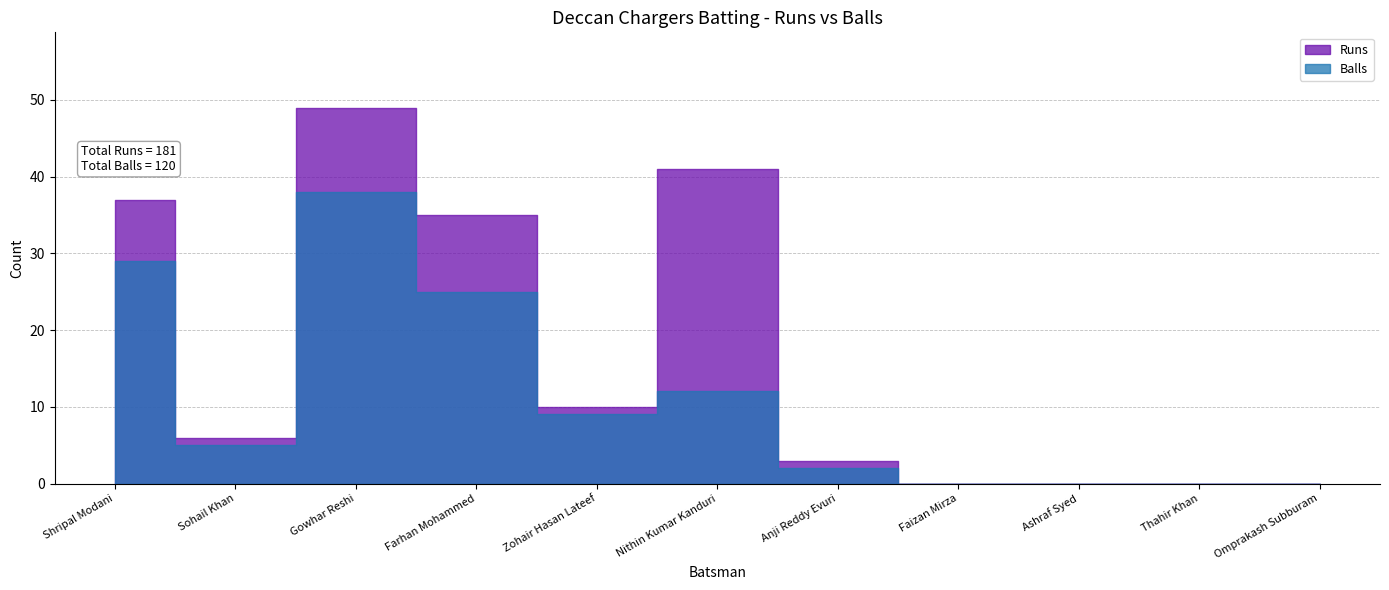

What is the label of the 7th point from the left?

Anji Reddy Evuri